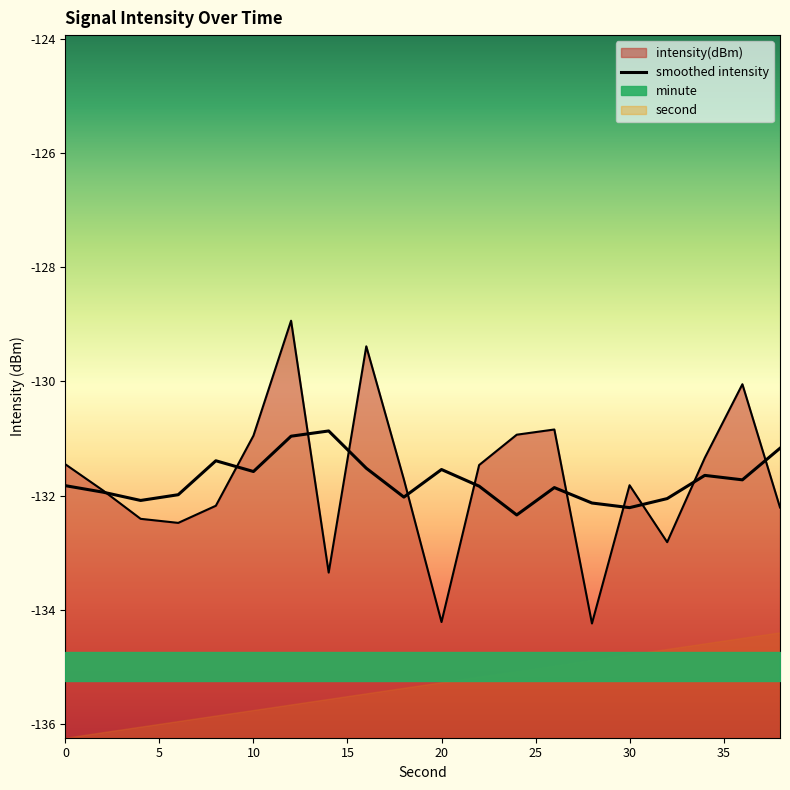

Does the chart display data point markers on the line(s)?

No